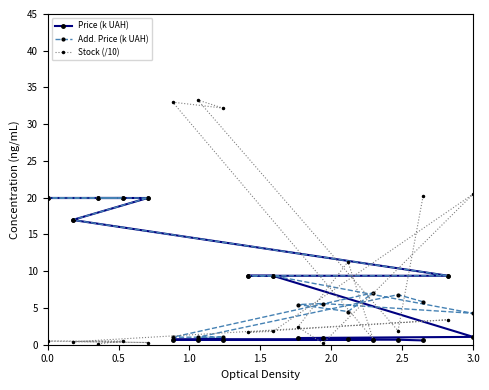

True or false: Price (k UAH) and Add. Price (k UAH) intersect in this chart.

False